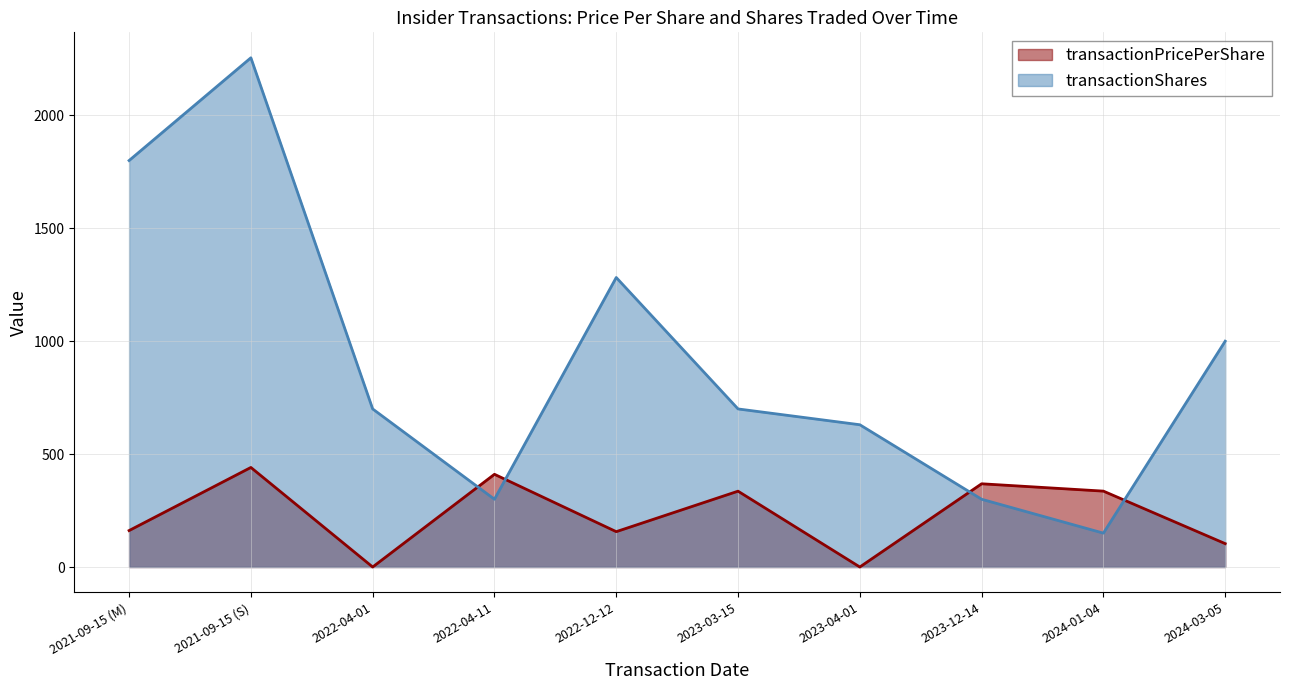

What is the average value of the transactionShares series?

911.7